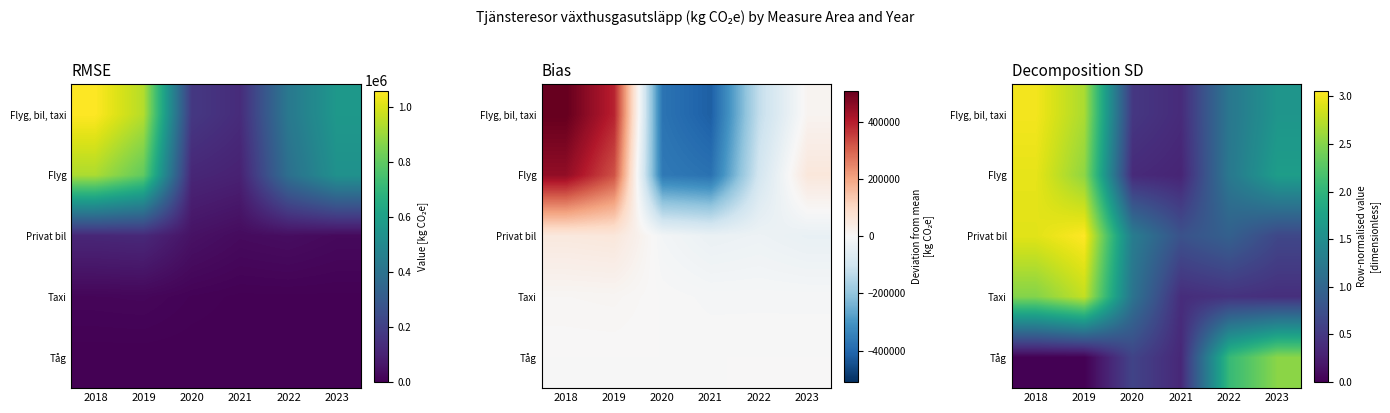

Between 2018 and 2020, which series saw the biggest shift?

Flyg